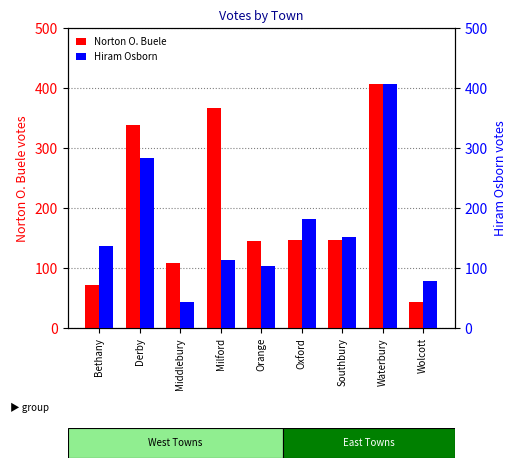

Is it true that Norton O. Buele equals 339 at Derby?

True